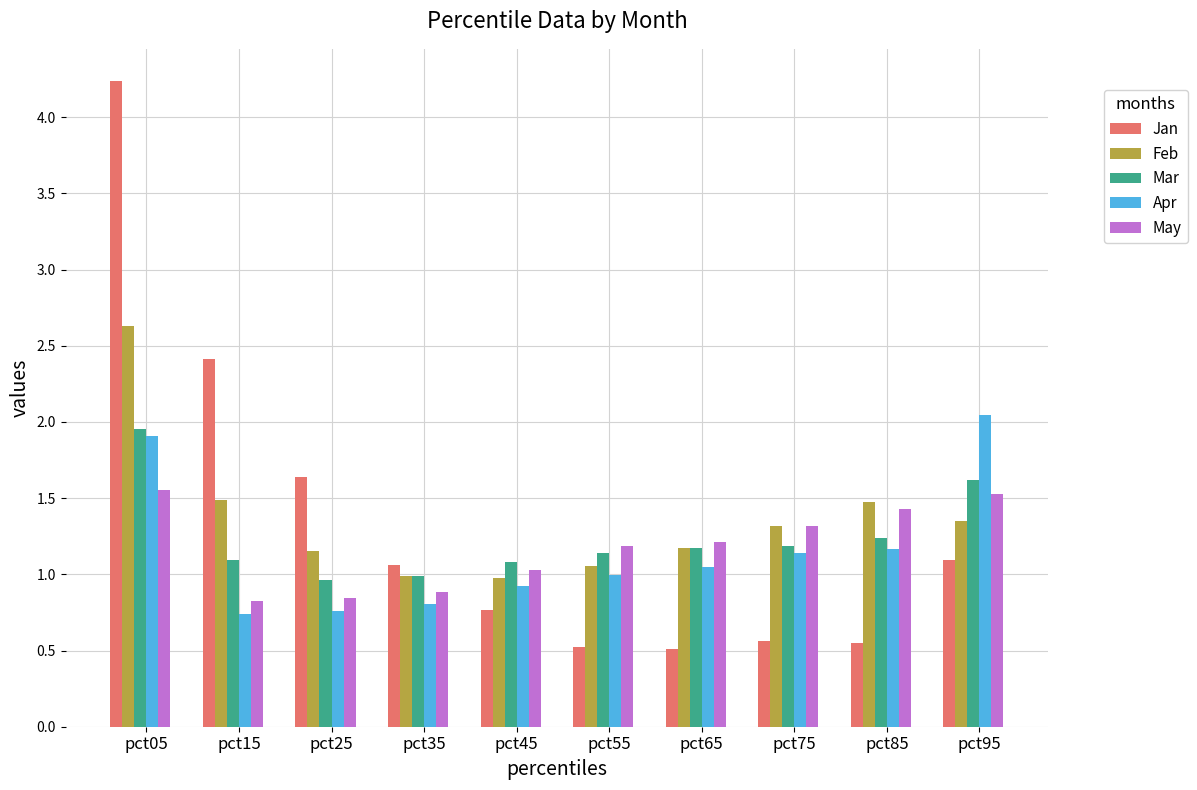

How many series are shown in this chart?

5